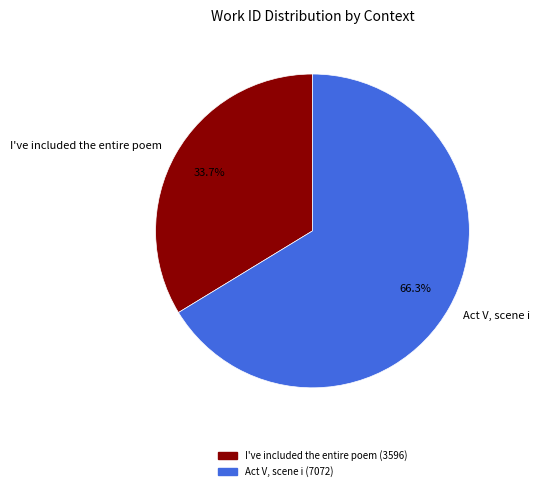

Is I've included the entire poem the majority of the pie?

No